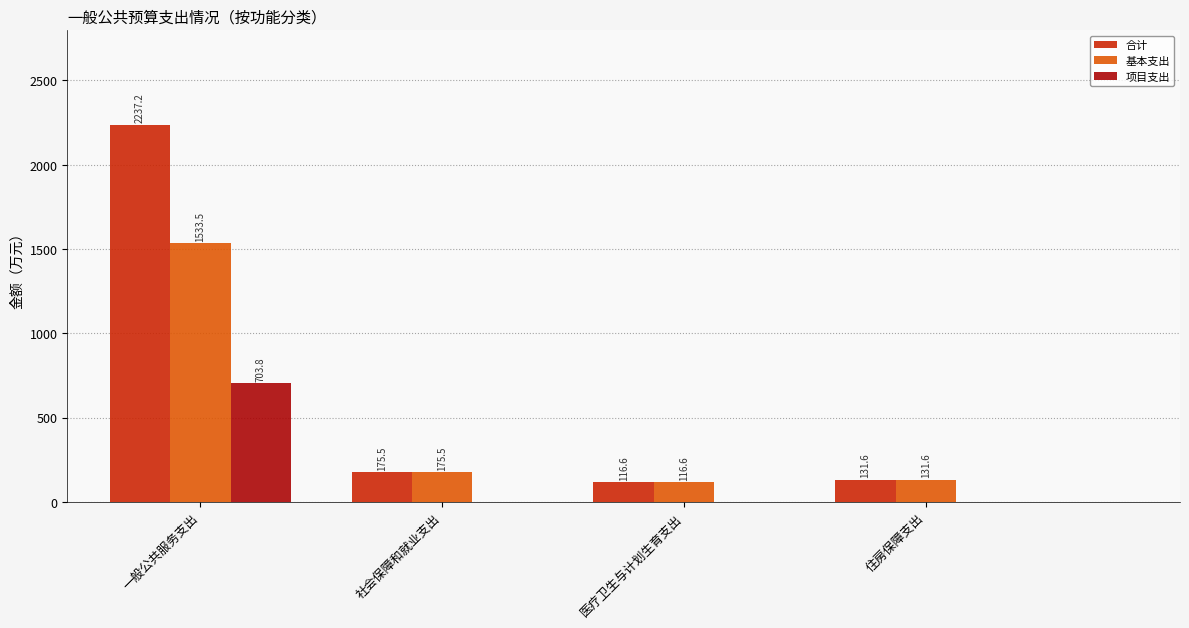

Is it true that 合计 equals 131.6 at 住房保障支出?

True